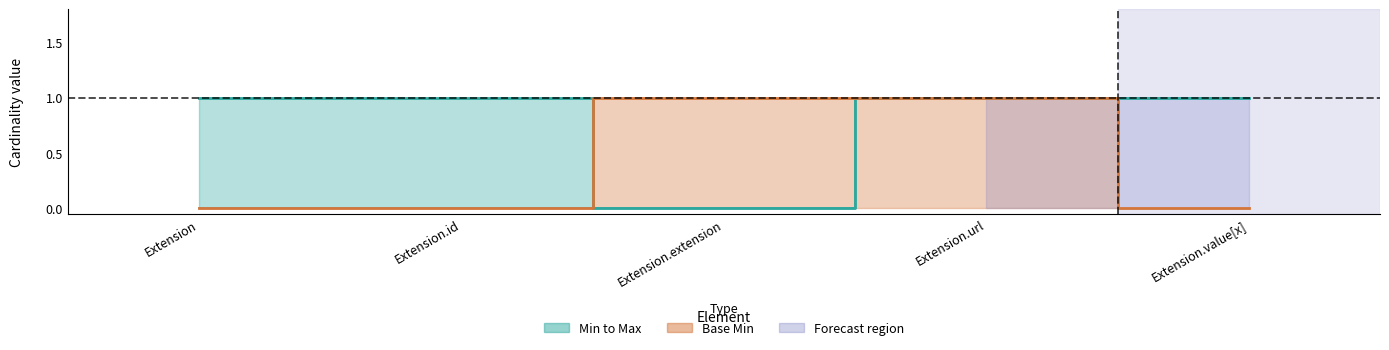

What is the sum of the Max values at Extension and Extension.url?

2